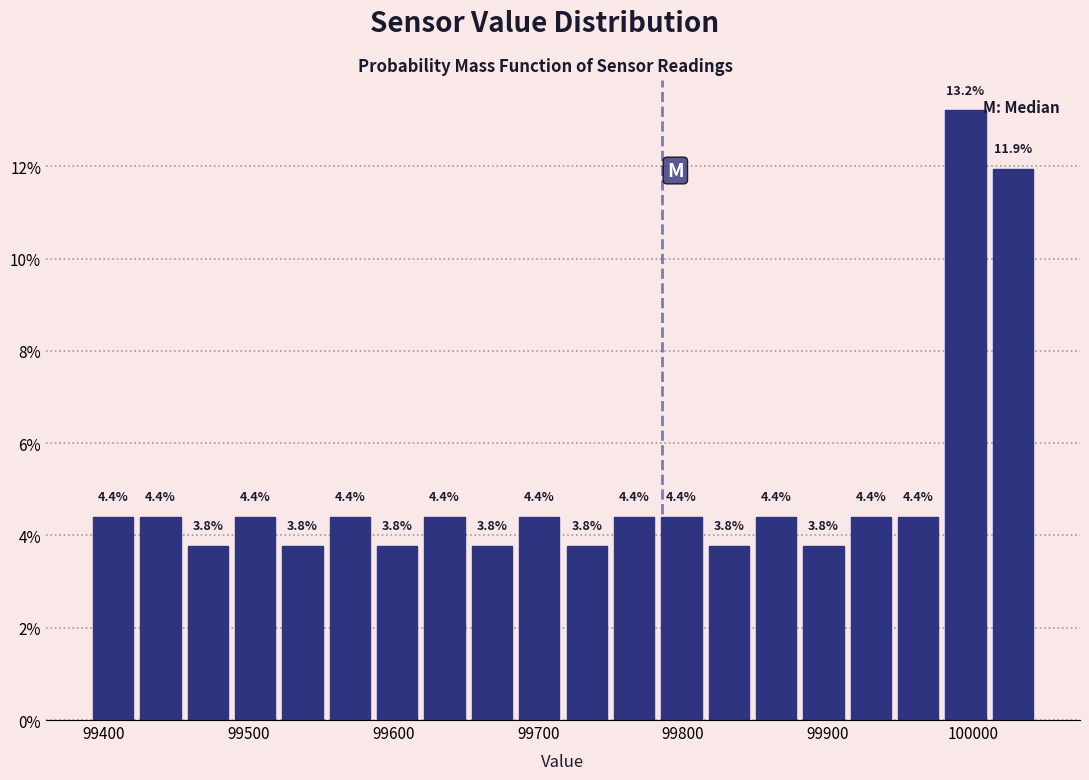

Around what value on the x-axis is the tallest bar? Give the approximate position of its centre, as read against the axis.

99990